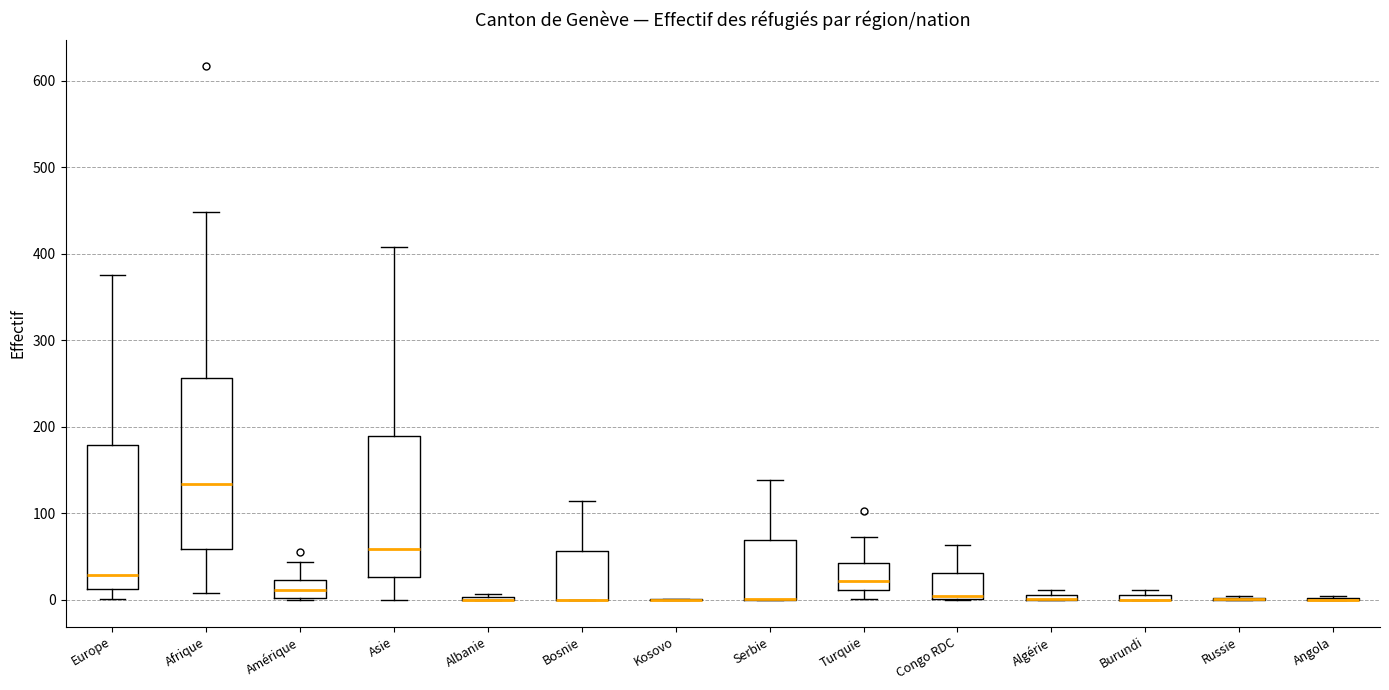

Where does the upper whisker of the box for Serbie end on the y-axis? The values are not printed on the chart, so give them approximately, as read against the axis.

140